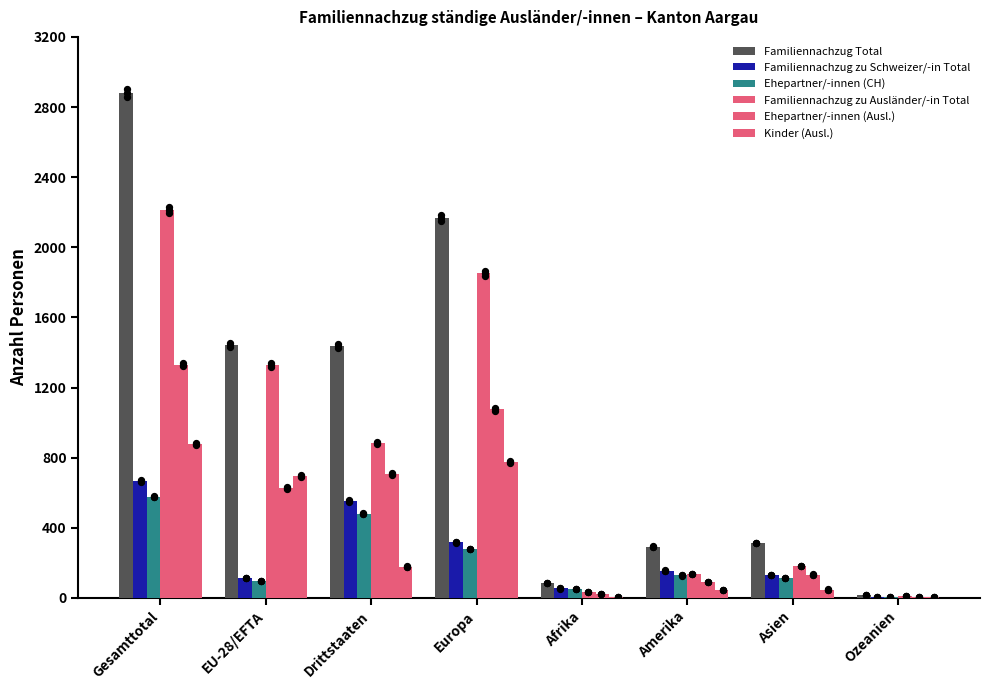

At which category is the sum across all series the highest?

Gesamttotal